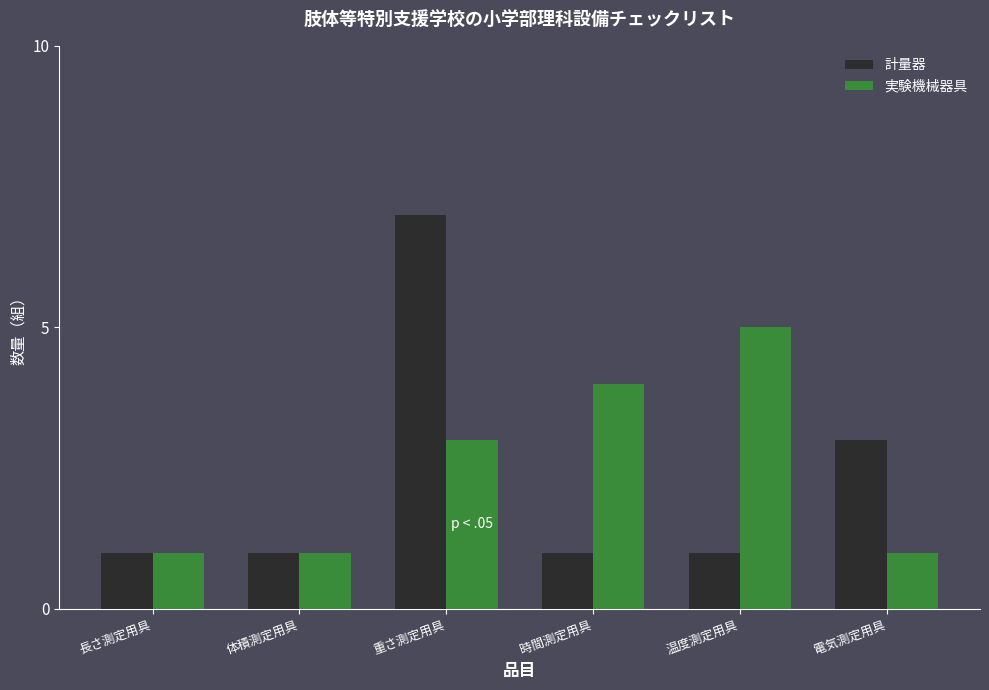

What is the label of the 4th bar from the left?

時間測定用具